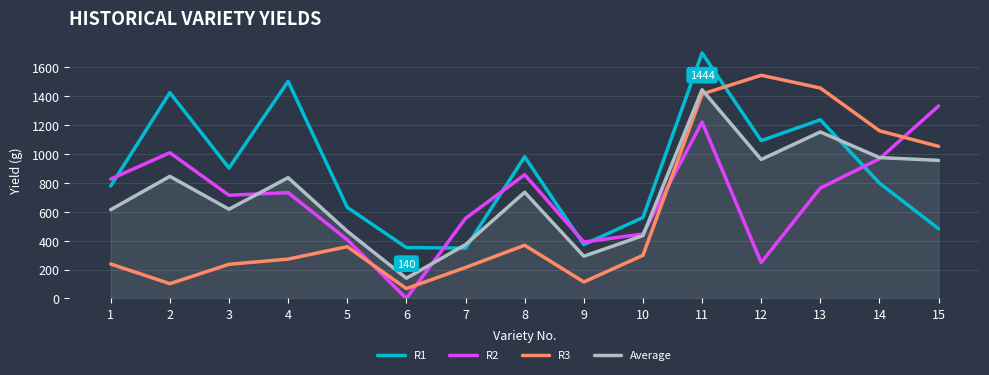

In R1, how many points are lower than both neighbors (excluding endpoints)?

4